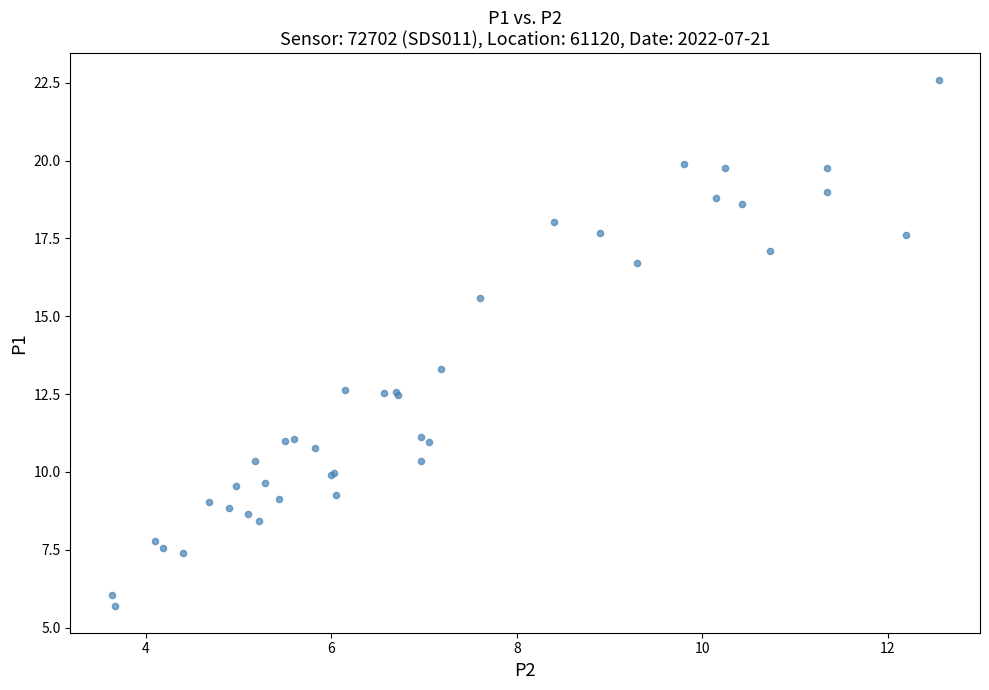

What Y value in the scatter plot is closest to 14?

13.3